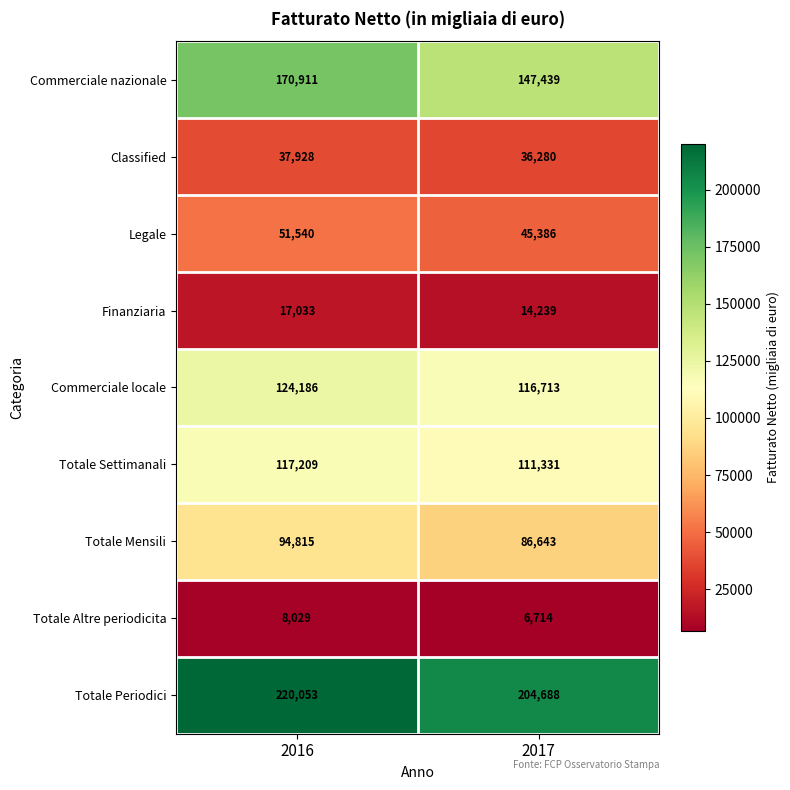

What is the approximate value of Totale Periodici at 2017?

204688